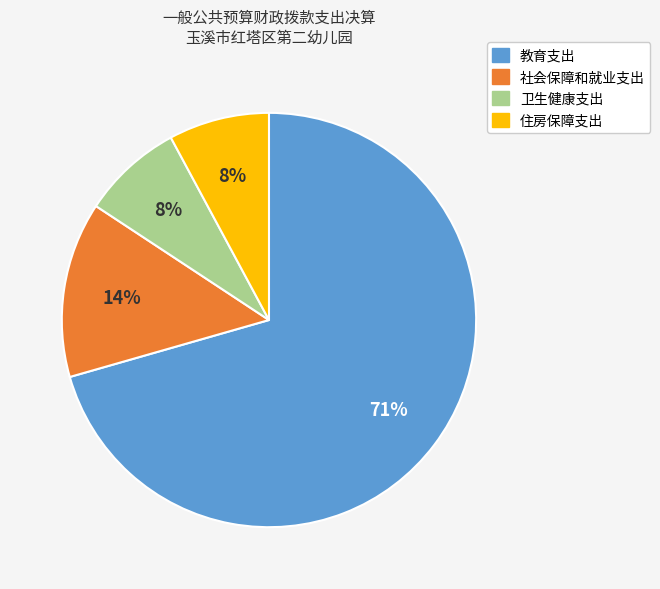

What is the largest slice in the pie chart?

教育支出